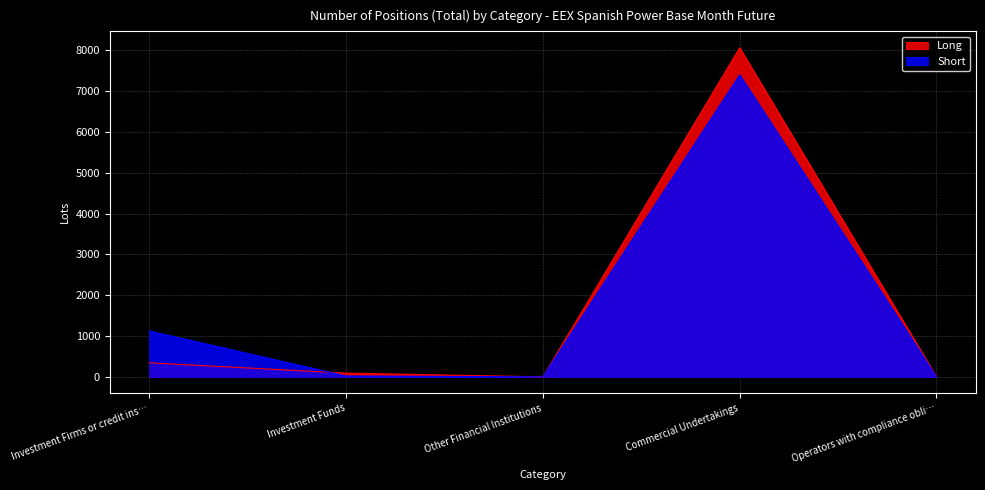

Is the value of Long at Investment Funds greater than the value of Short at Commercial Undertakings?

No